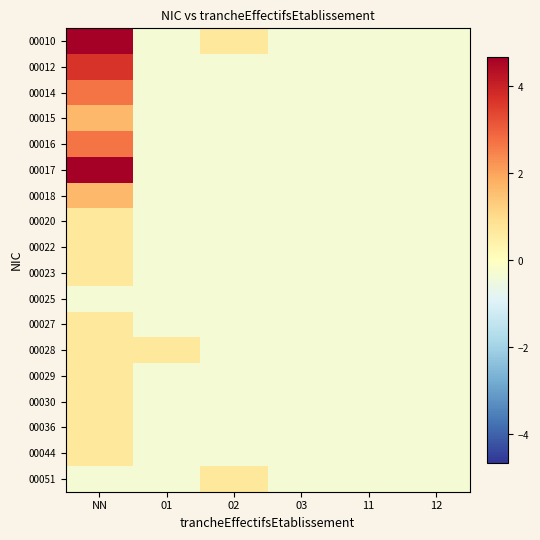

Rank the series by their maximum value, from highest to lowest.

00010, 00017, 00012, 00014, 00016, 00015, 00018, 00020, 00022, 00023, 00027, 00028, 00029, 00030, 00036, 00044, 00051, 00025